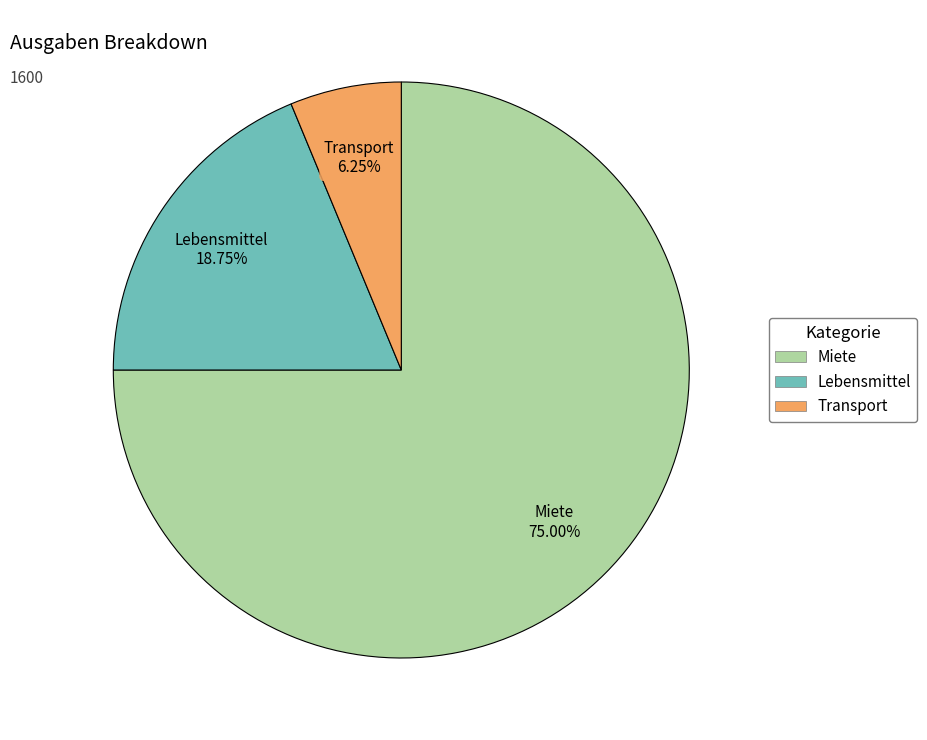

The Miete slice represents 75% of the pie. True or false?

True